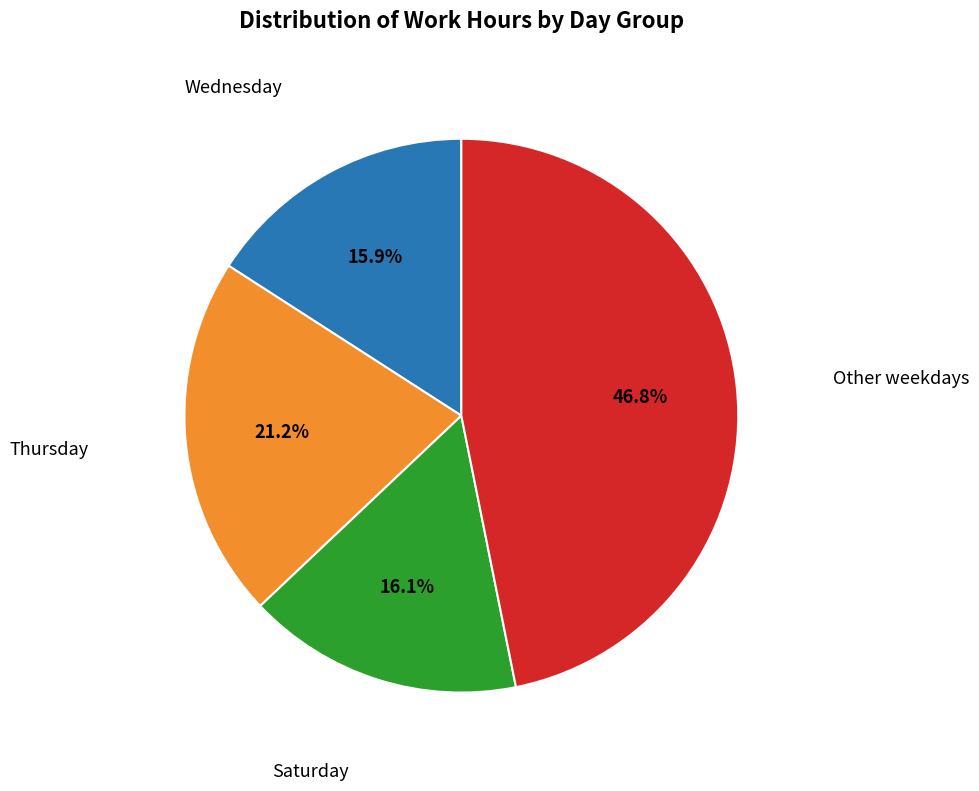

How much of the chart is everything except Thursday?

78.8%